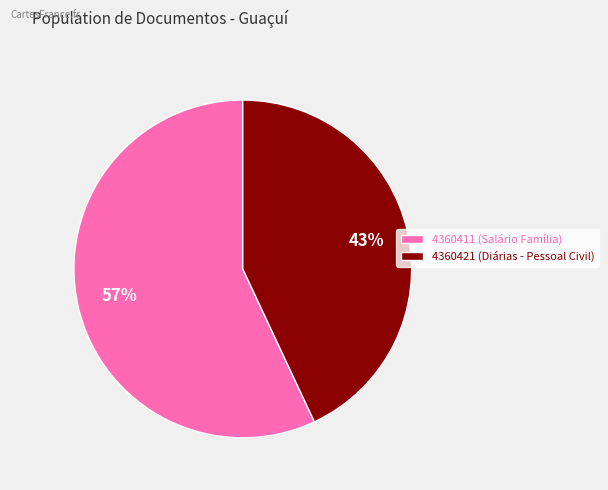

Does 4360411 account for over 50% of the chart?

Yes